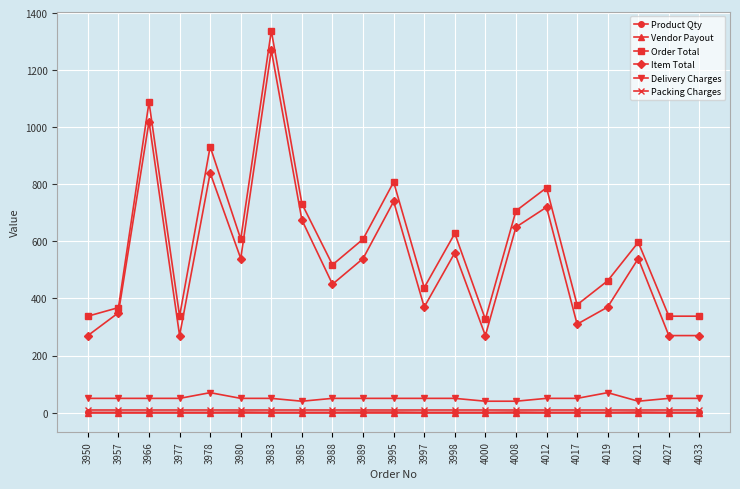

True or false: Vendor Payout and Packing Charges intersect in this chart.

False